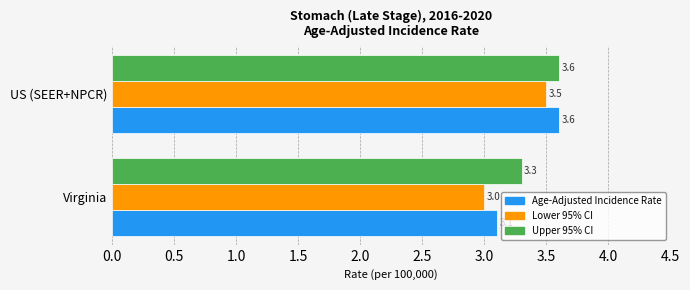

What is the spread (max minus min) of values at Virginia?

0.3